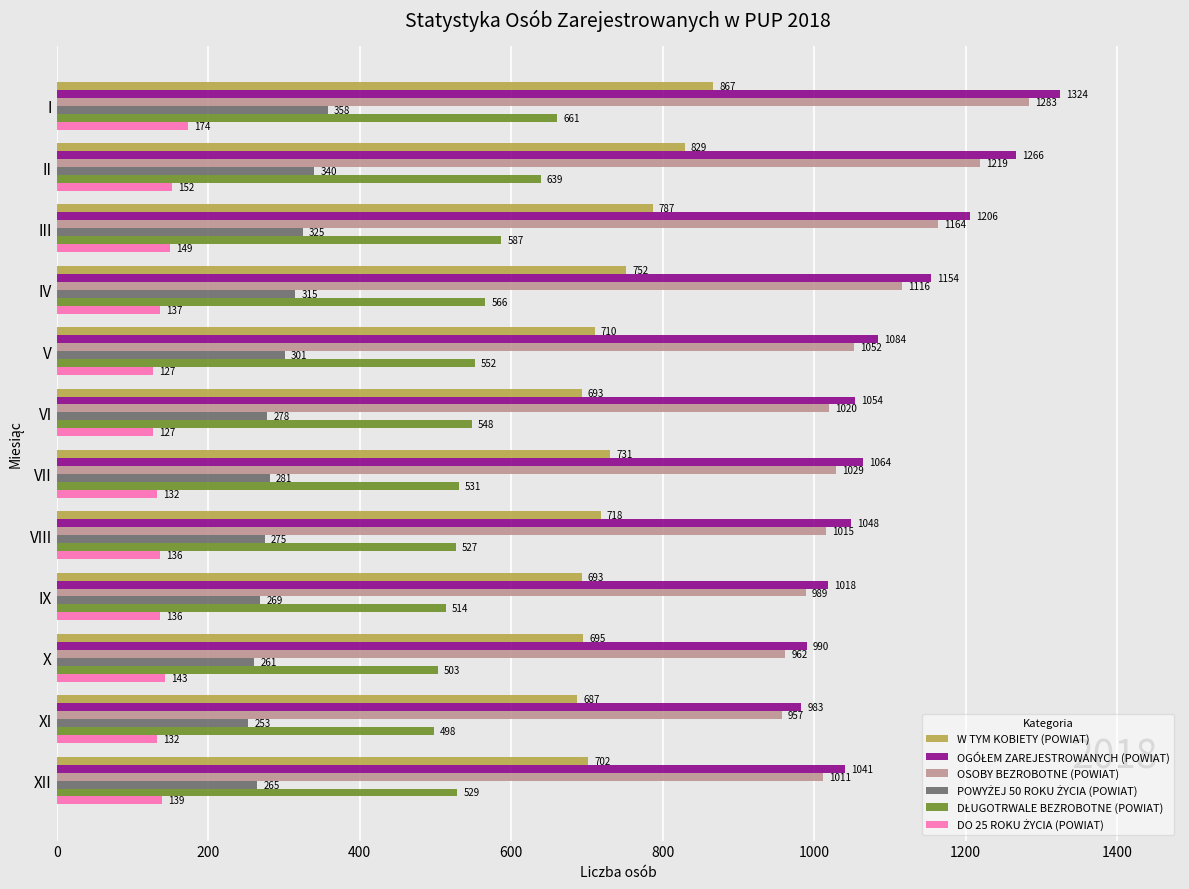

What is the total value across all series at II?

4445